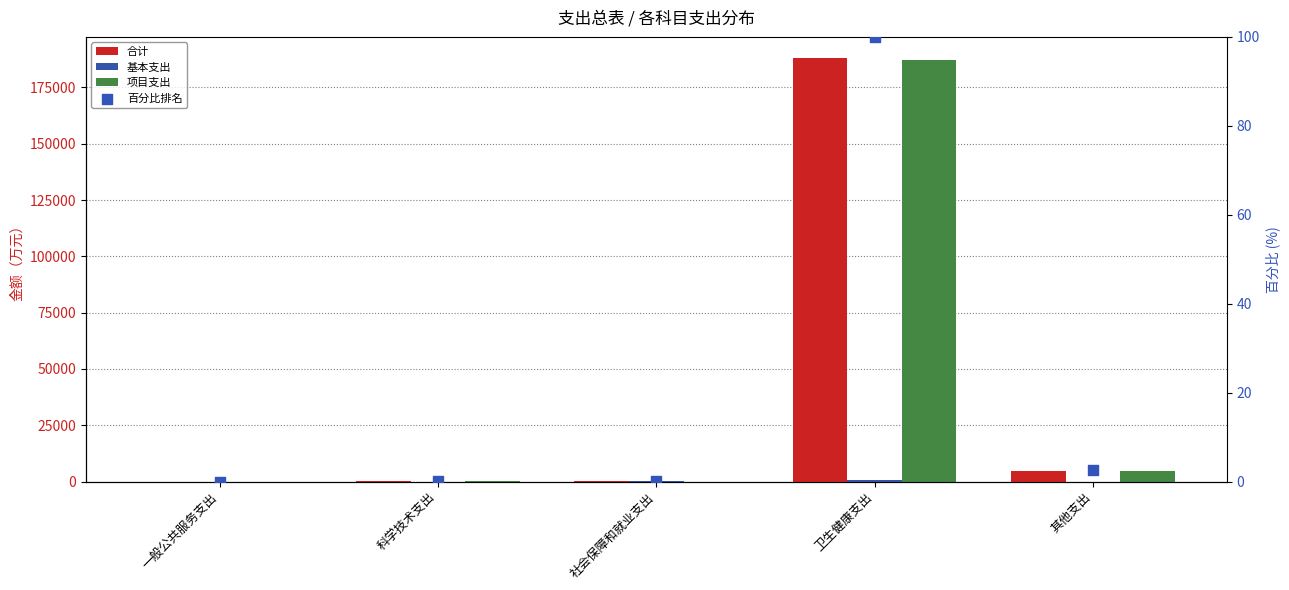

Which series contains the highest Y value?

合计